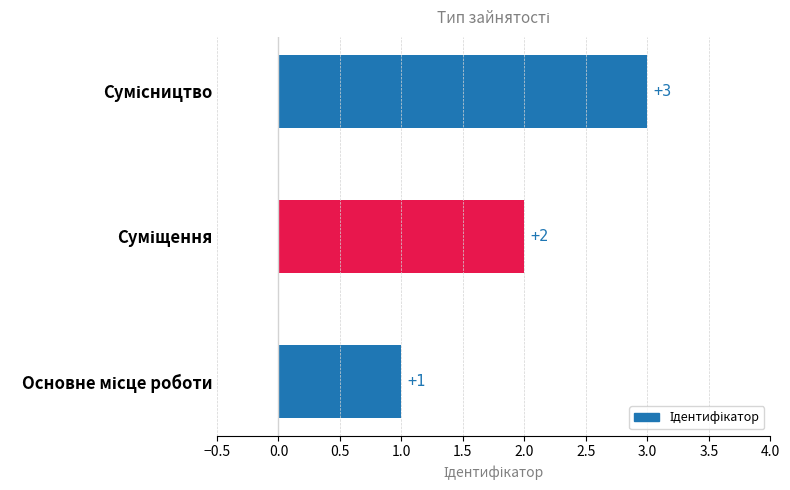

What is the maximum value shown in the chart?

3